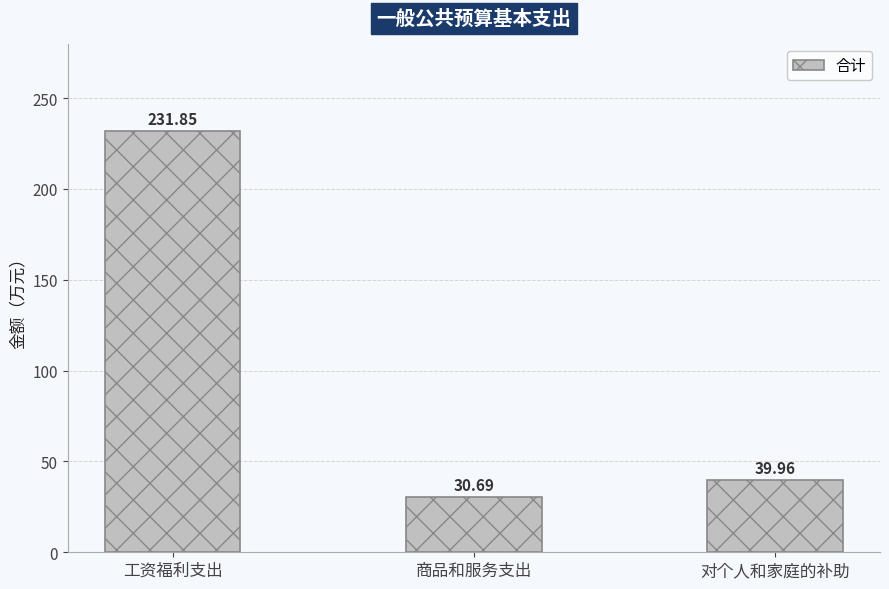

What is the sum of all values?

302.5